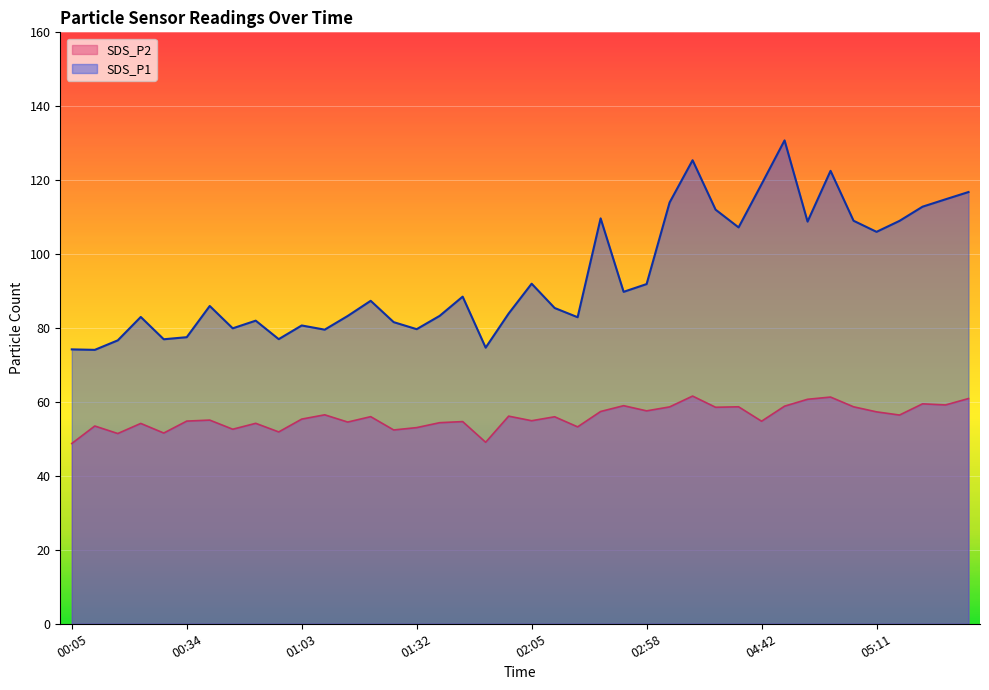

How many values in the SDS_P2 series are below 56?

20